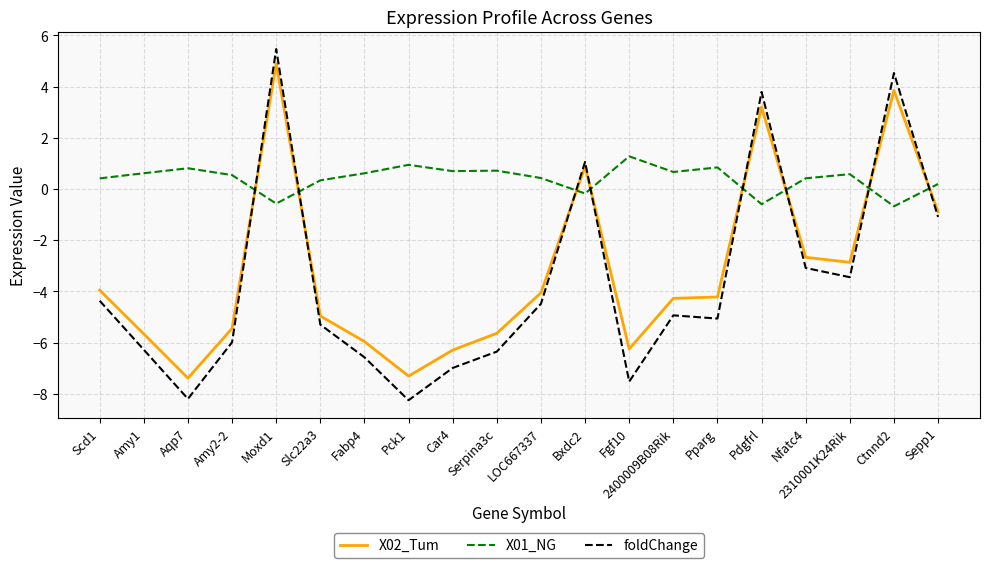

Which series has the widest spread of values?

foldChange